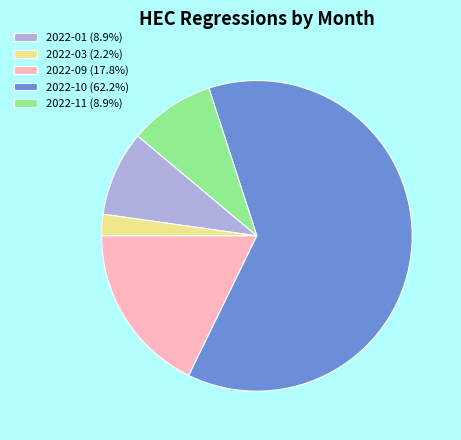

Combined, do 2022-11 (8.9%) and 2022-10 (62.2%) account for over 50%?

Yes